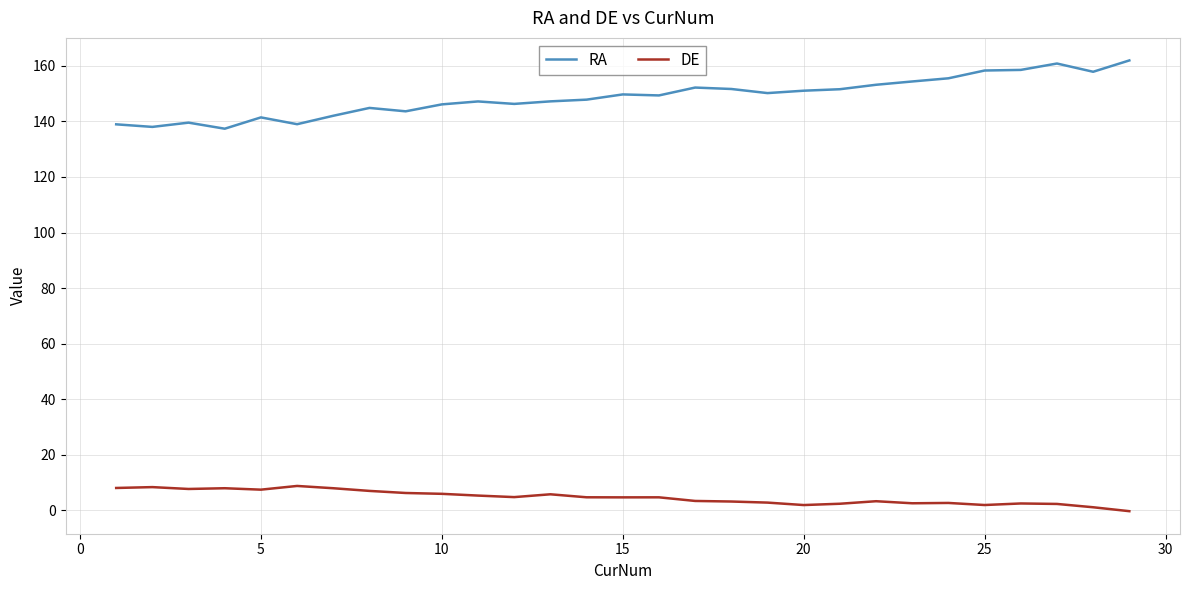

List the series in order of their overall mean, highest first.

RA, DE